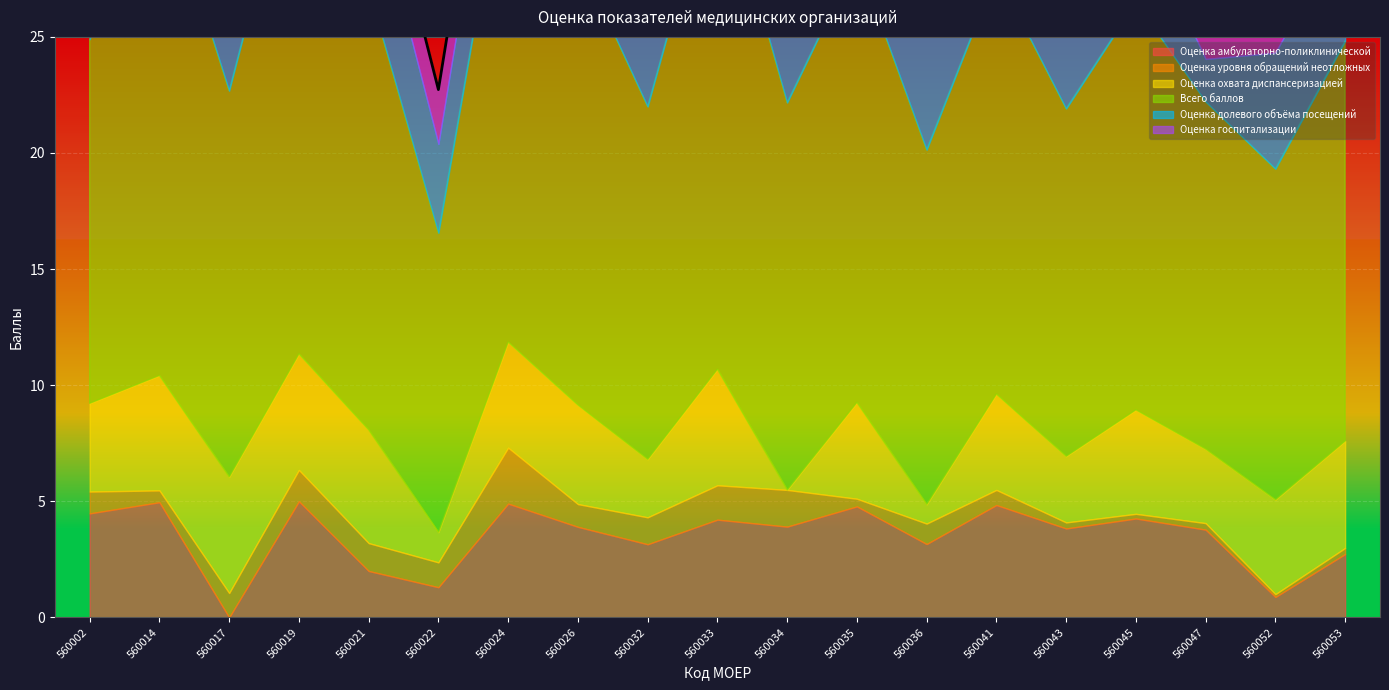

How many data points in Оценка госпитализации are above 2?

17